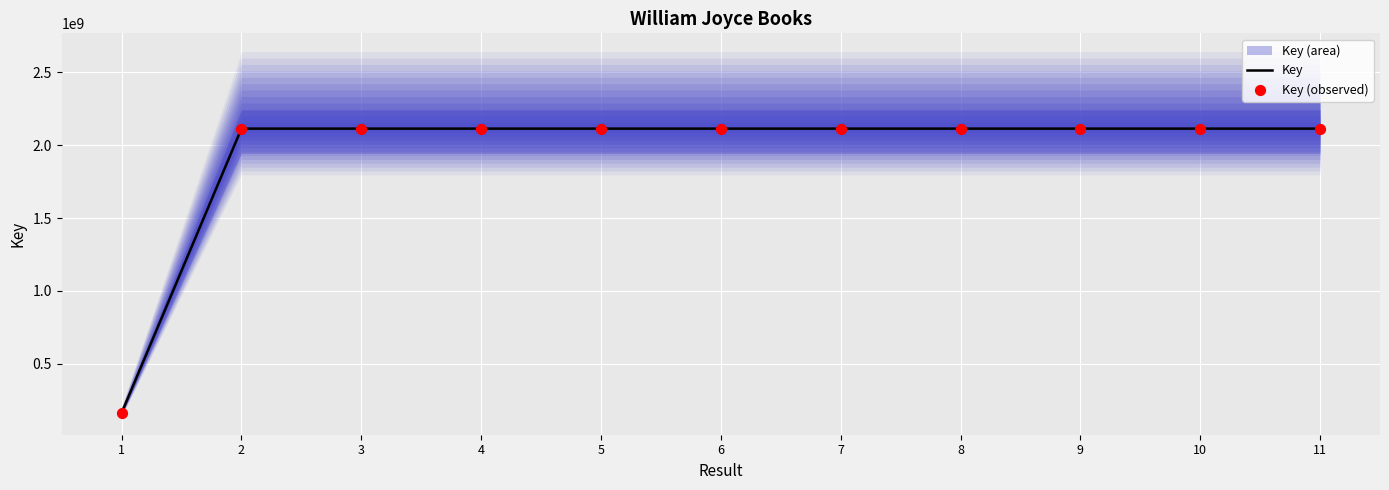

Which series contains the highest Y value?

Key